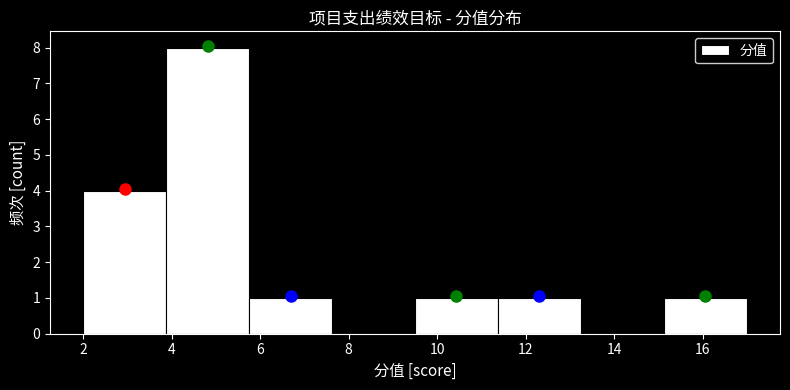

Over which range of the x-axis is the bar tallest?

3.8 to 5.8